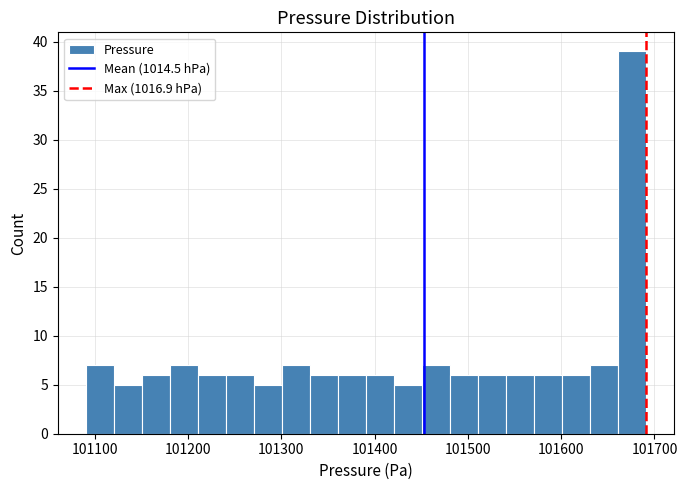

Read against the x-axis, roughly where is the centre of the tallest bar?

101680